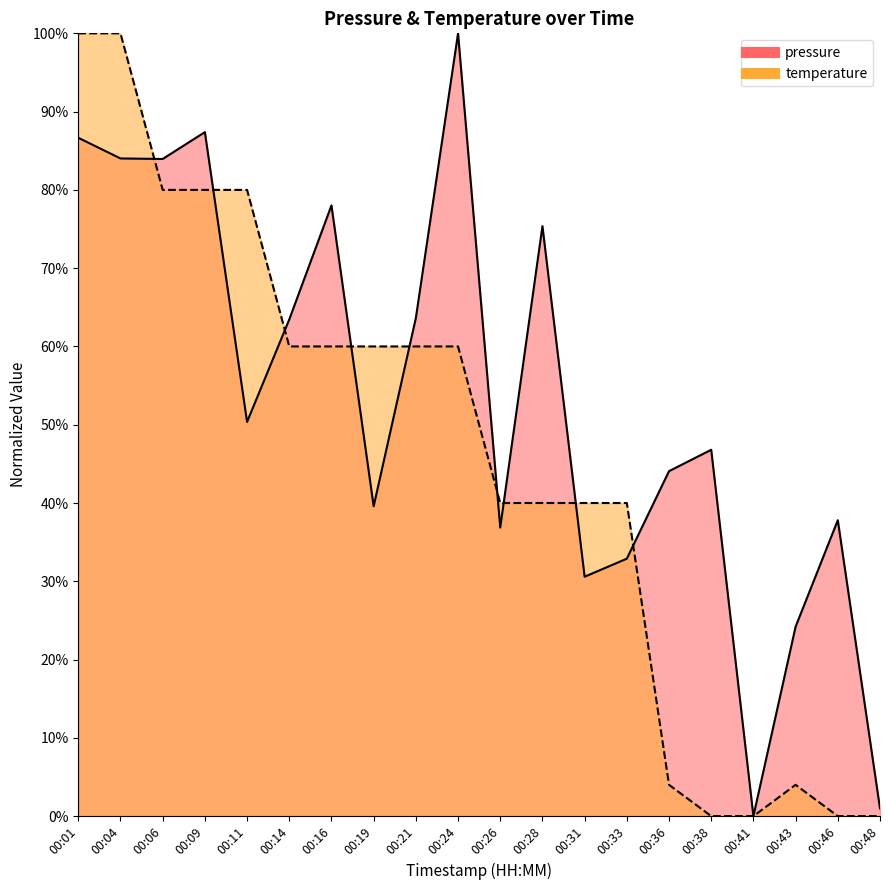

True or false: pressure has more than 1 points higher than both neighbors.

True